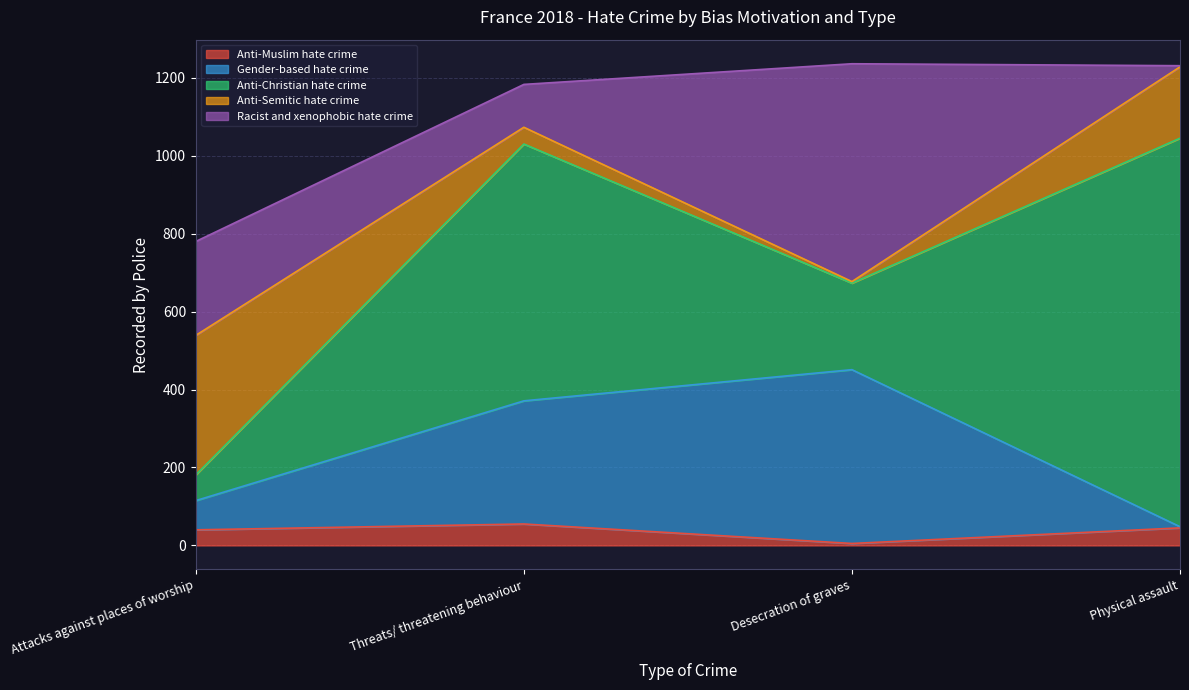

List the labels in order of Gender-based hate crime value, largest first.

Desecration of graves, Threats/ threatening behaviour, Attacks against places of worship, Physical assault